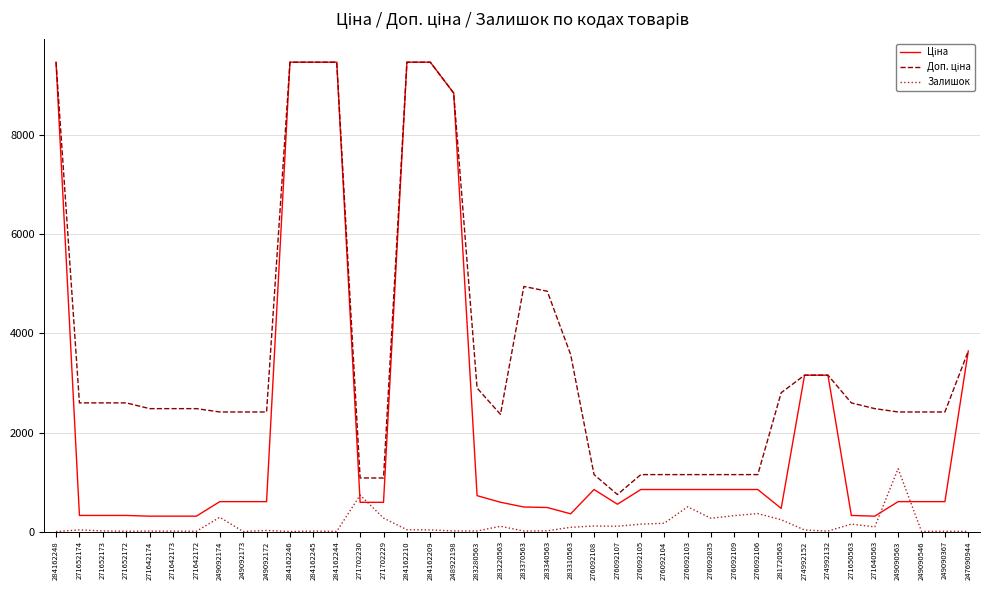

What is the difference between the highest and lowest values at 276092106?

787.7